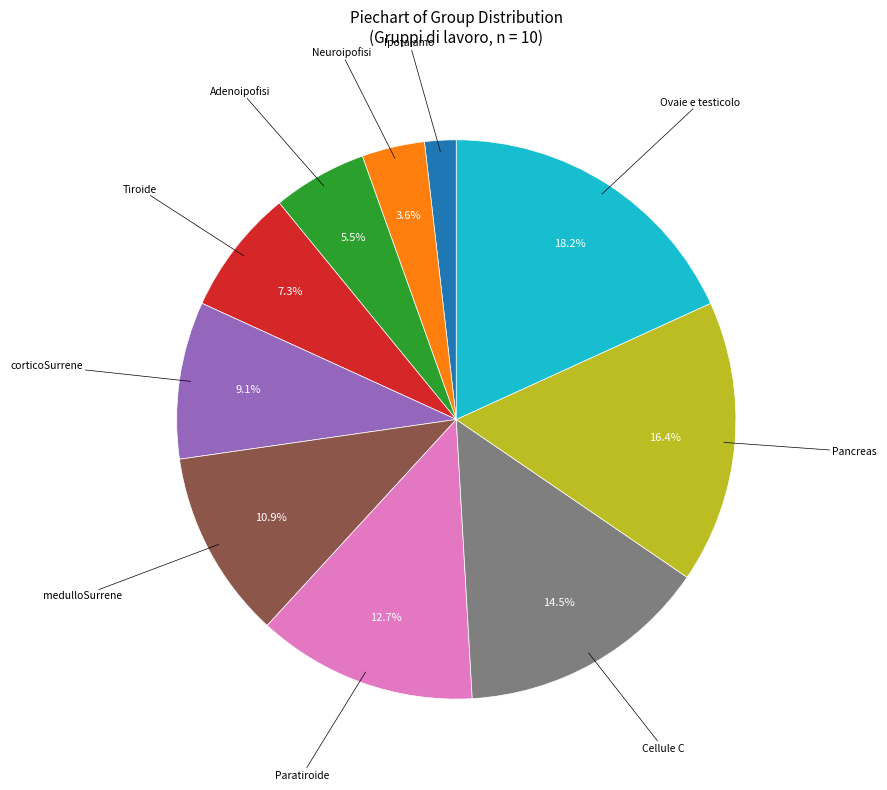

Count the number of slices in the pie.

10